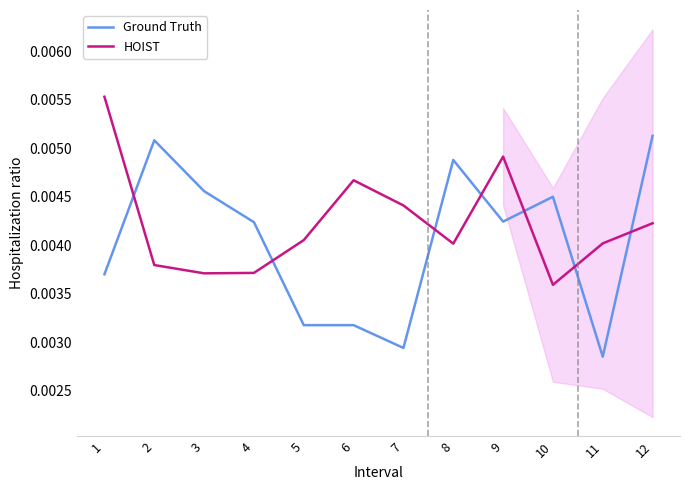

What are all the series names shown in the legend?

Ground Truth, HOIST